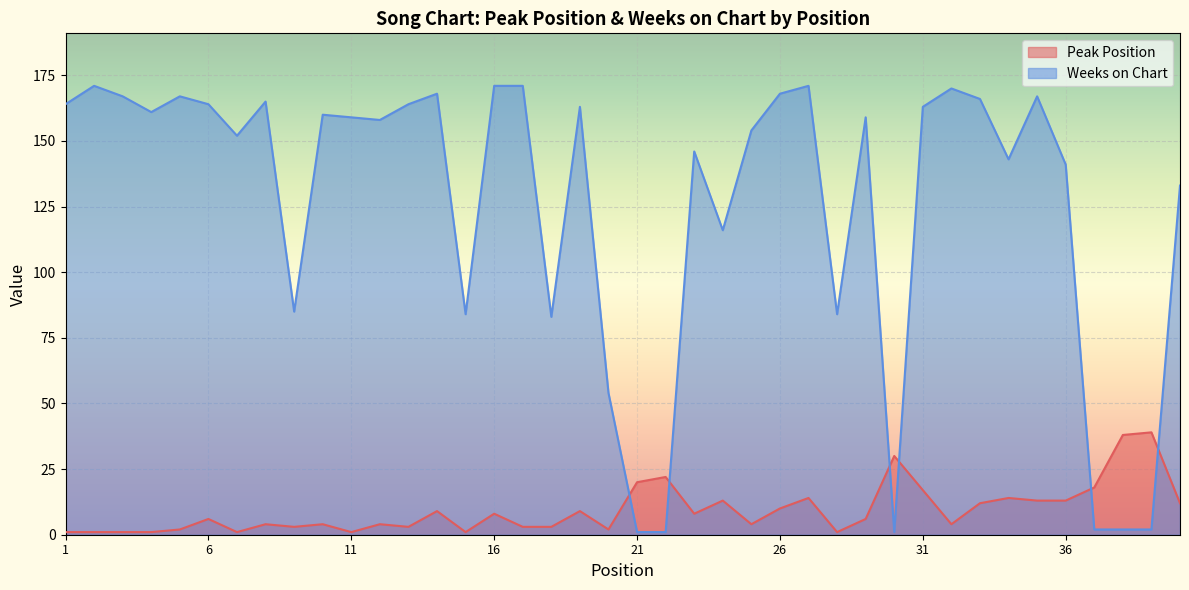

Between 38 and 11, which is larger?

38